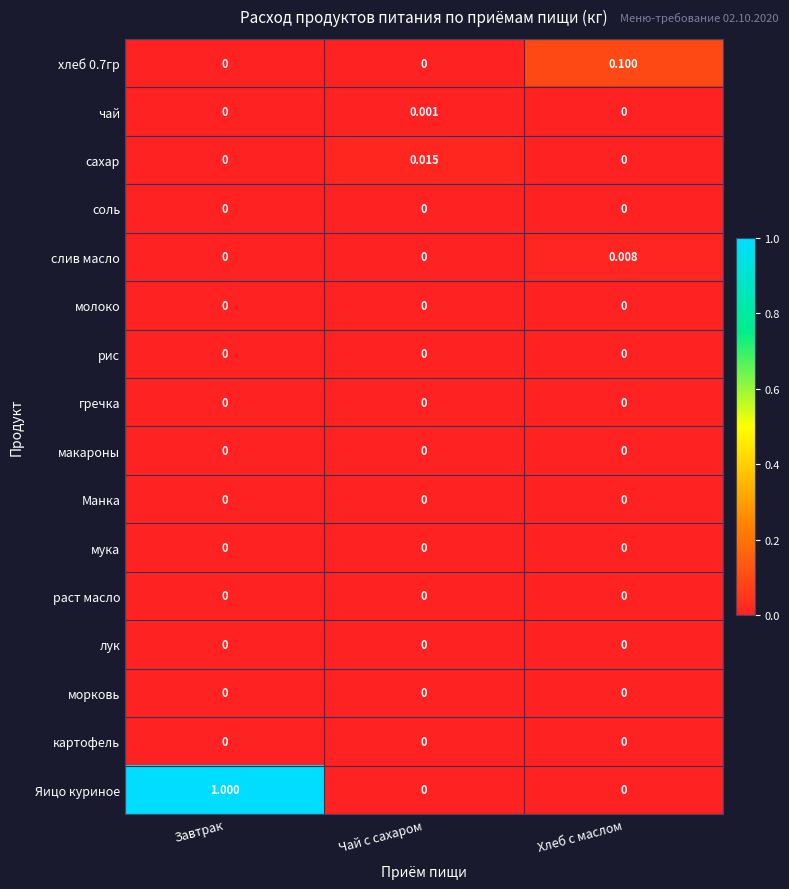

At which category does the chart reach its peak across all series?

Завтрак